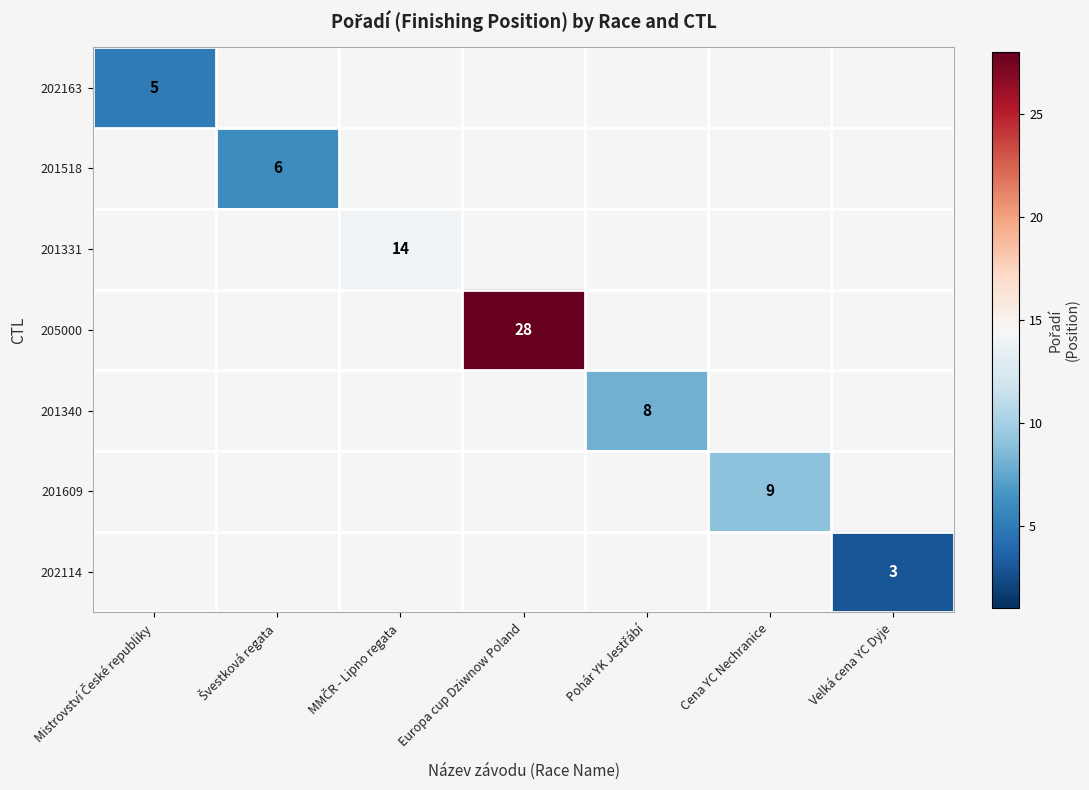

Count the number of categories in the chart.

7